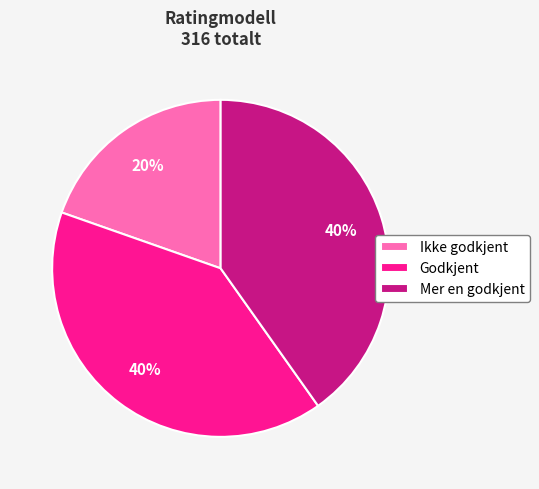

The Ikke godkjent slice represents 20% of the pie. True or false?

True